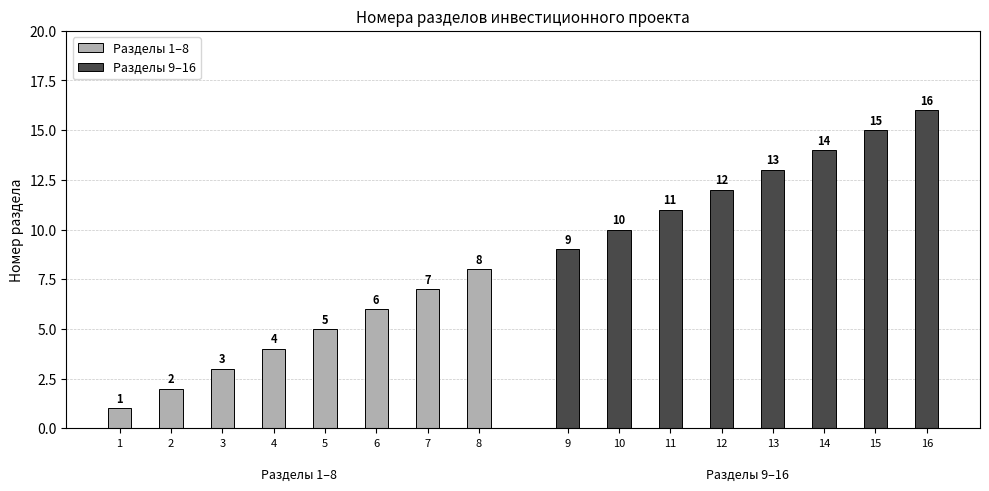

Which series has the largest range (max minus min)?

Разделы 1–8